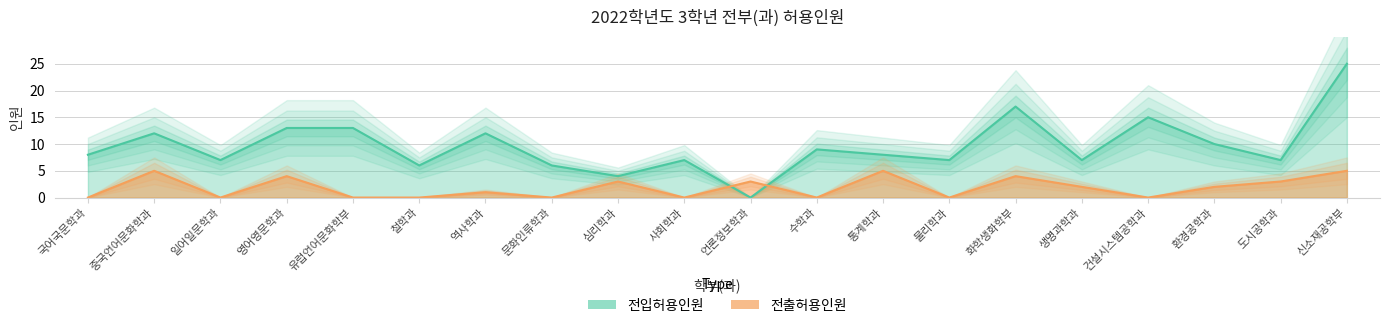

How many series are shown in this chart?

2